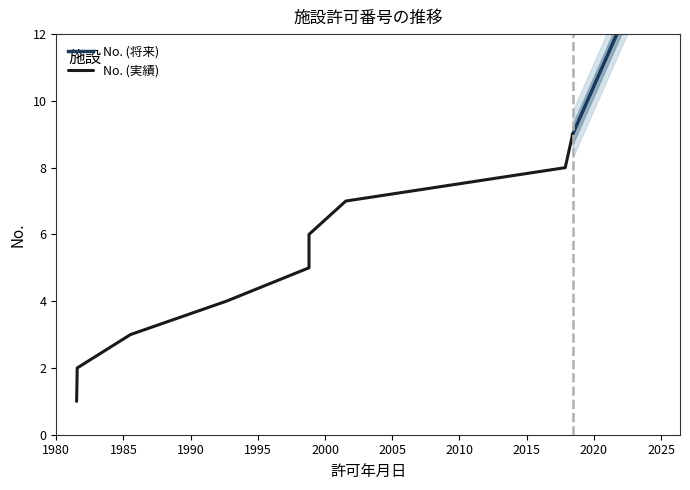

What is the sum of the values at 1985-07-10 and 2001-07-19?

10